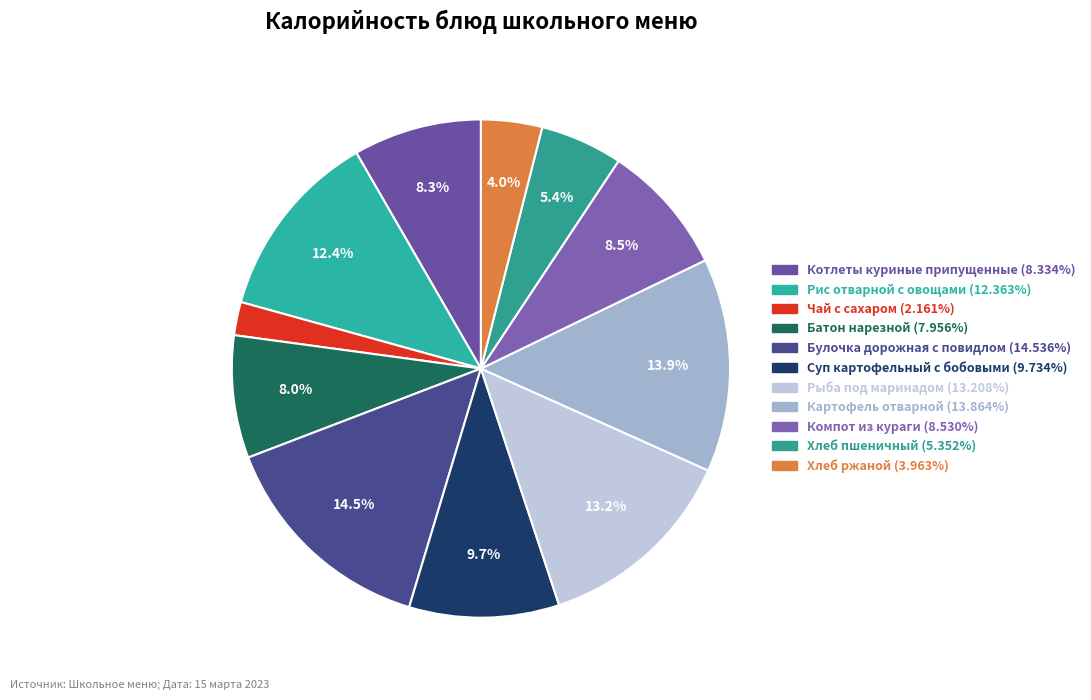

Between Булочка дорожная с повидлом and Рыба под маринадом, which is larger?

Булочка дорожная с повидлом